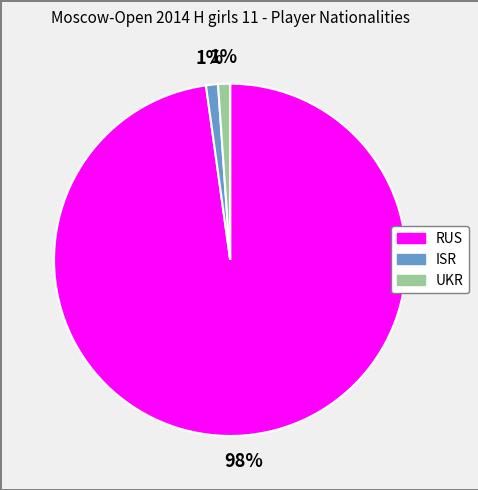

How many segments does this pie chart have?

3